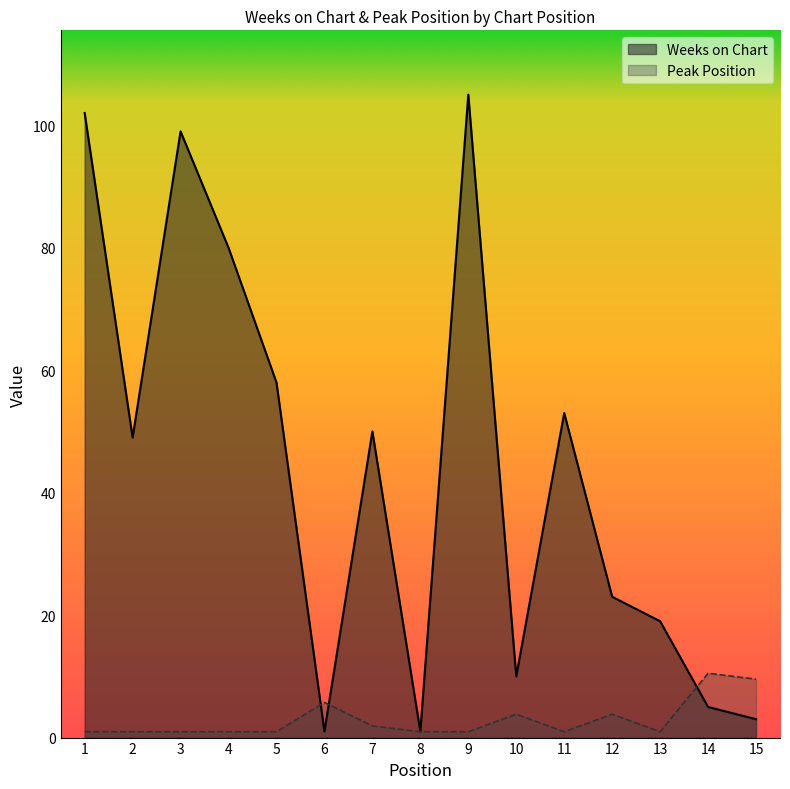

Reading left to right, what are all the values shown in this chart?

Weeks on Chart: 102.0	49.0	99.0	80.0	58.0	1.0	50.0	1.0	105.0	10.0	53.0	23.0	19.0	5.0	3.0
Peak Position: 1.0	1.0	1.0	1.0	1.0	5.7	1.9	1.0	1.0	3.8	1.0	3.8	1.0	10.5	9.5